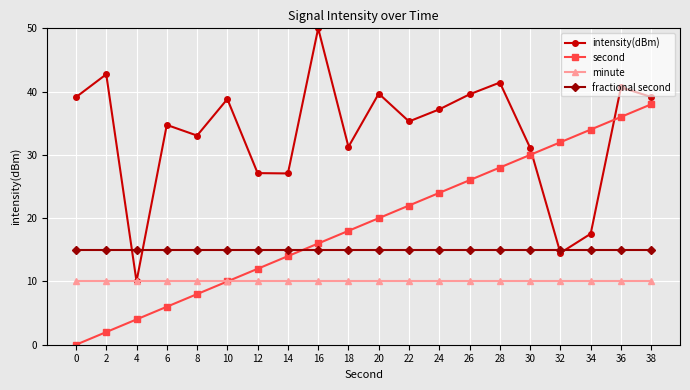

In intensity(dBm), how many points are higher than both neighbors (excluding endpoints)?

7